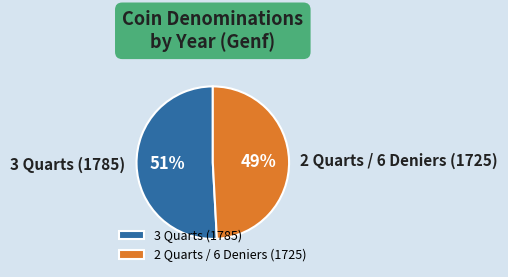

To the nearest percent, what is the combined percentage of 2 Quarts / 6 Deniers (1725) and 3 Quarts (1785)?

100%